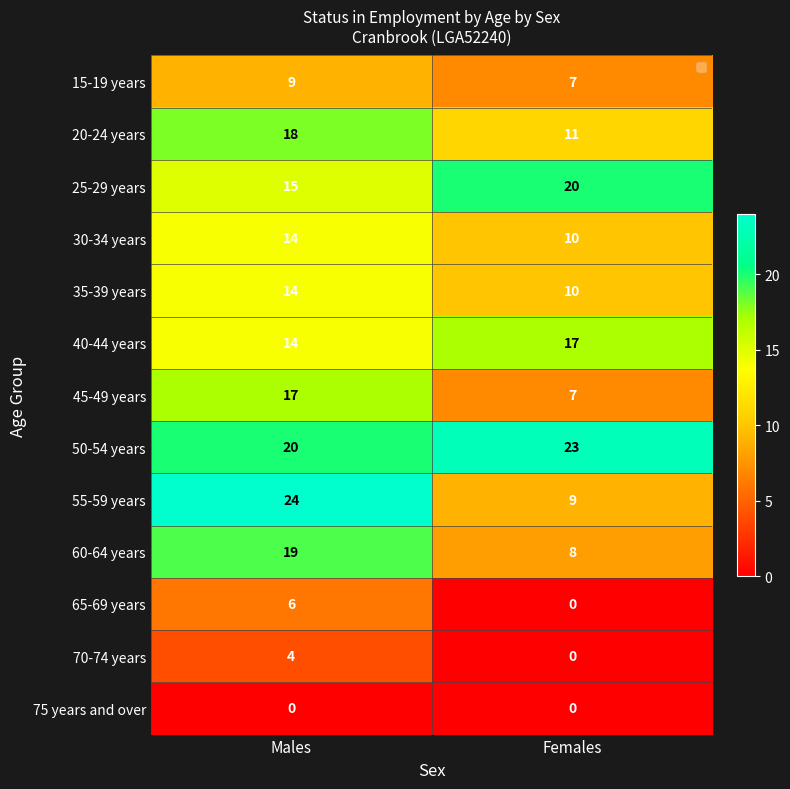

Reading left to right, what are all the values shown in this chart?

15-19 years: 9	7
20-24 years: 18	11
25-29 years: 15	20
30-34 years: 14	10
35-39 years: 14	10
40-44 years: 14	17
45-49 years: 17	7
50-54 years: 20	23
55-59 years: 24	9
60-64 years: 19	8
65-69 years: 6	0
70-74 years: 4	0
75 years and over: 0	0